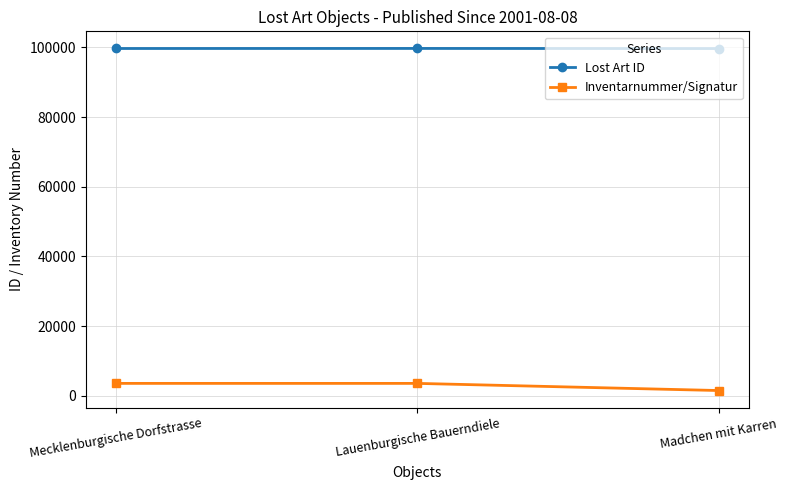

The Lost Art ID series shows 43242 at Mecklenburgische Dorfstrasse. True or false?

False